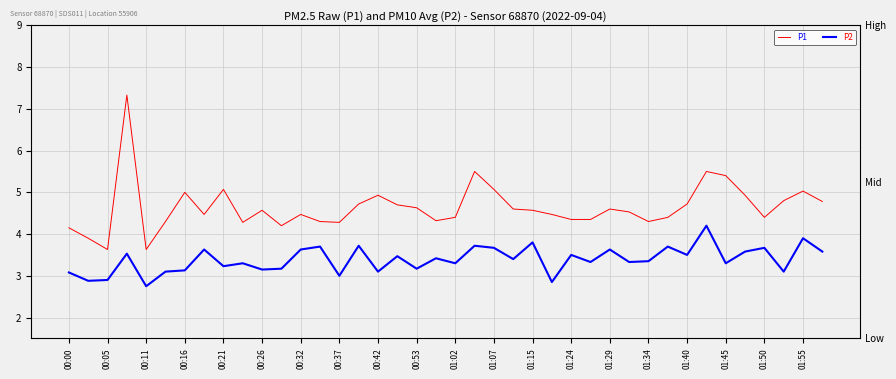

Reading right to left, extract all data points from this chart.

P1: 4.8	5.0	4.8	4.4	4.9	5.4	5.5	4.7	4.4	4.3	4.5	4.6	4.3	4.3	4.5	4.6	4.6	5.1	5.5	4.4	4.3	4.6	4.7	4.9	4.7	4.3	4.3	4.5	4.2	4.6	4.3	5.1	4.5	5.0	4.3	3.6	7.3	3.6	3.9	4.2
P2: 3.6	3.9	3.1	3.7	3.6	3.3	4.2	3.5	3.7	3.4	3.3	3.6	3.3	3.5	2.9	3.8	3.4	3.7	3.7	3.3	3.4	3.2	3.5	3.1	3.7	3.0	3.7	3.6	3.2	3.1	3.3	3.2	3.6	3.1	3.1	2.8	3.5	2.9	2.9	3.1